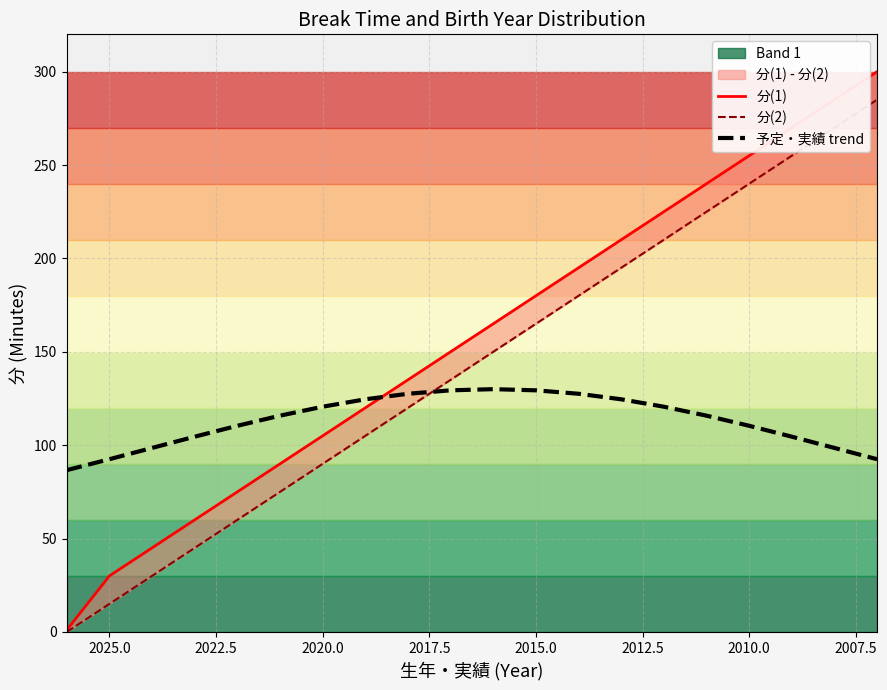

What is the highest value of the 分(1) series?

300.0